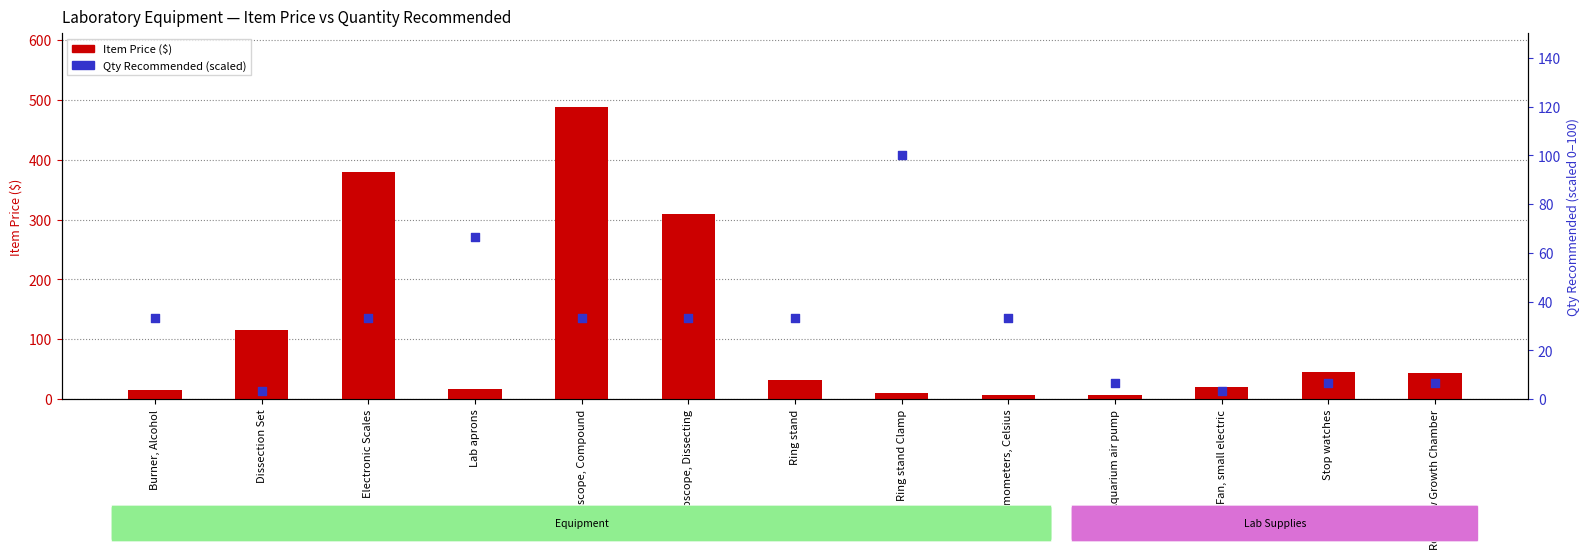

At how many categories does at least one series exceed 6?

13